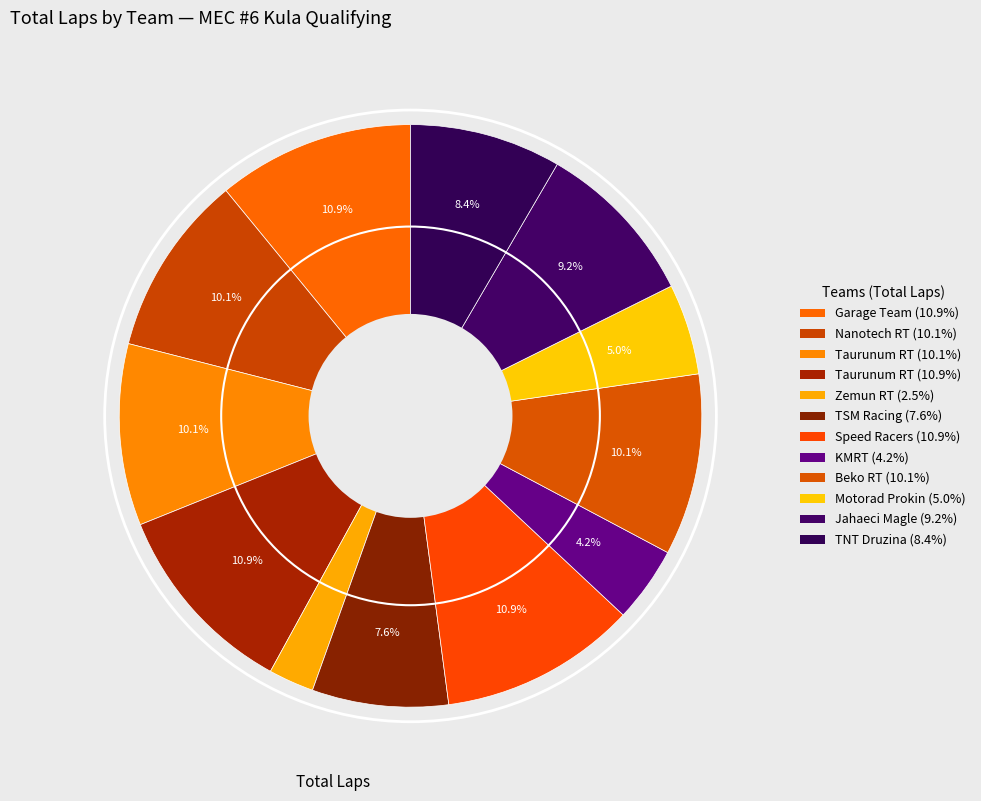

How many slices are in this pie chart?

12